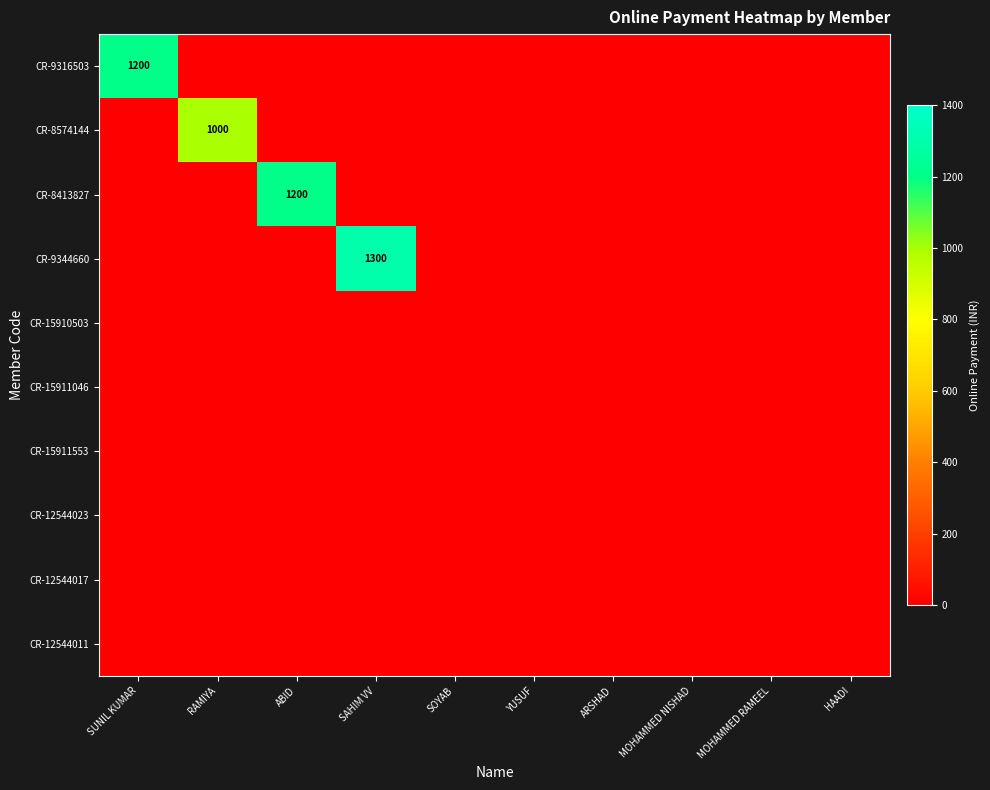

The value of CR-8413827 at MOHAMMED RAMEEL is 751. True or false?

False